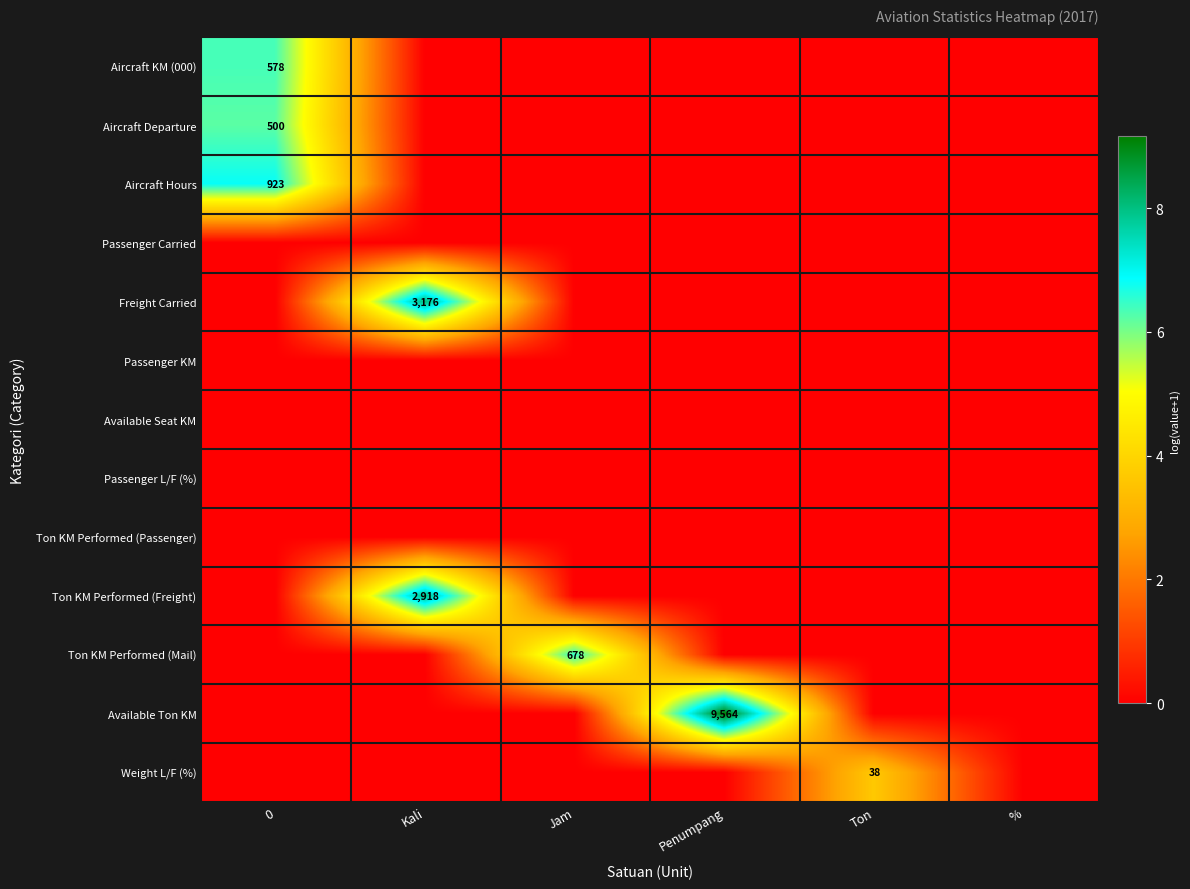

What is the difference between the highest and lowest values at 0?

6.8